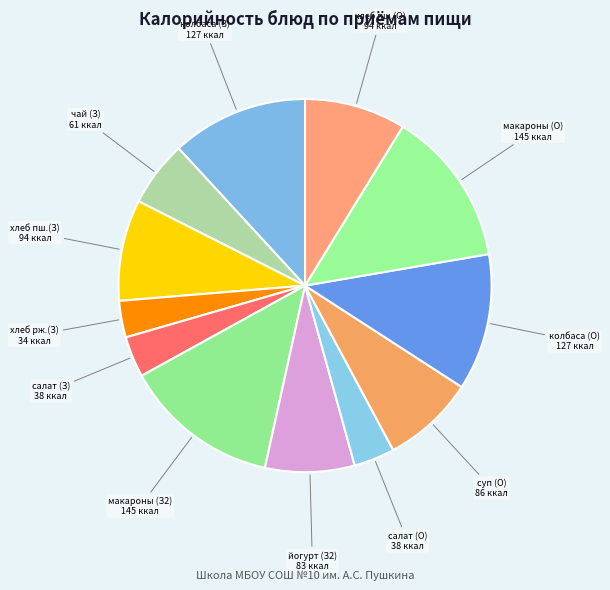

How many segments does this pie chart have?

12